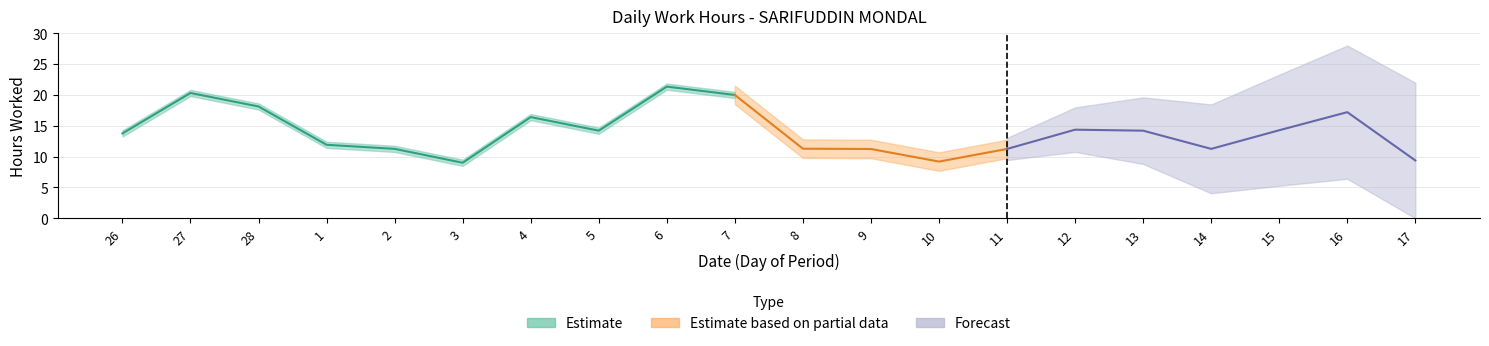

True or false: Forecast and Estimate intersect in this chart.

False